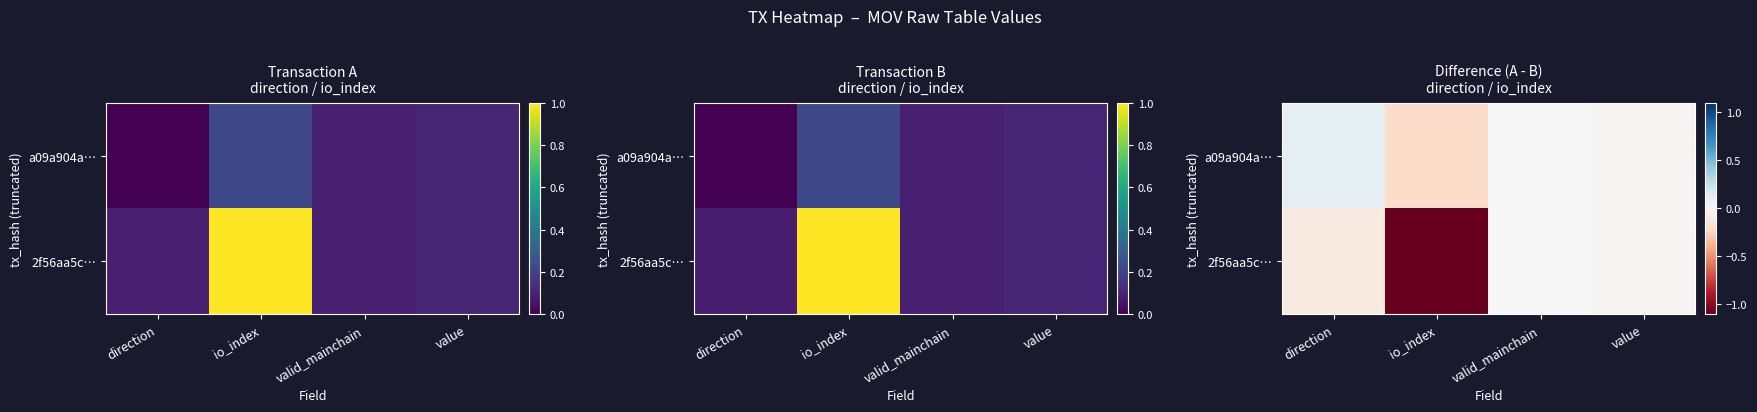

Count the number of categories in the chart.

4